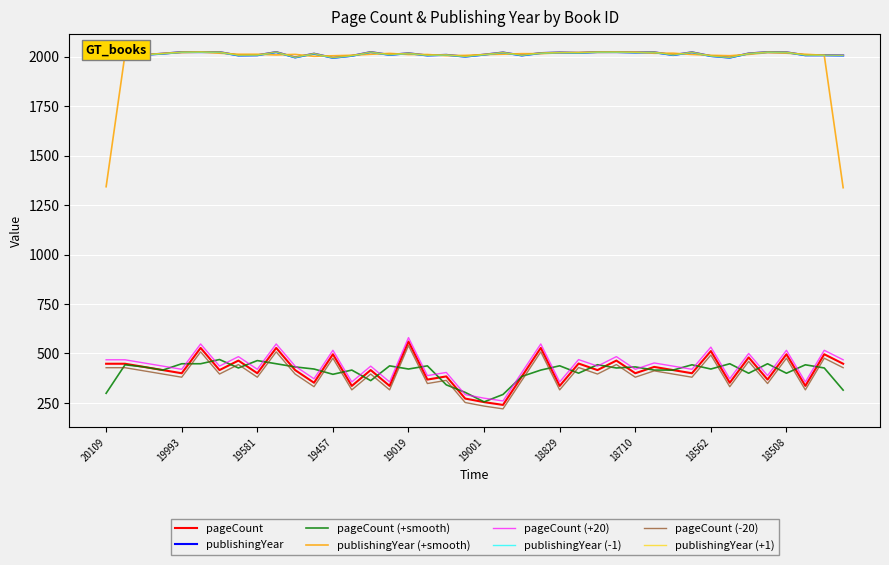

Which series has the widest spread of values?

pageCount